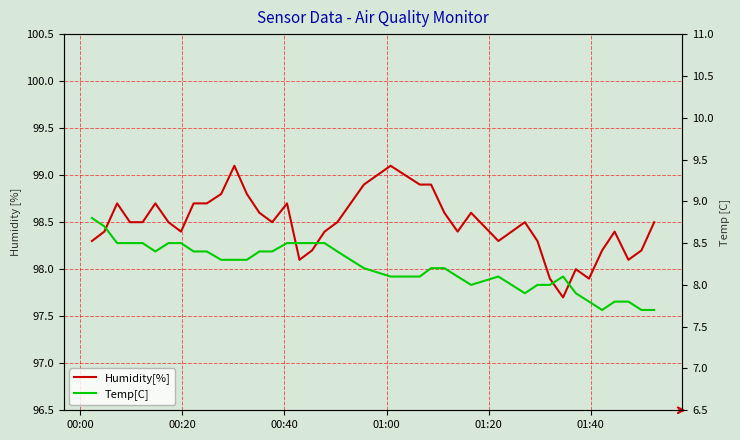

What are all the series names shown in the legend?

Humidity[%], Temp[C]